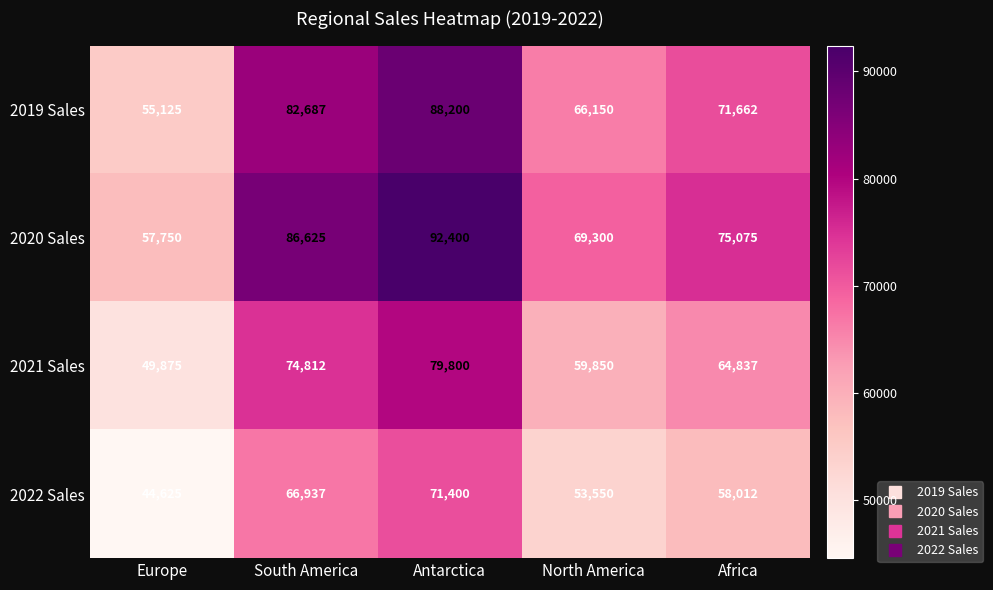

Where does the 2019 Sales series first go above 71662?

South America